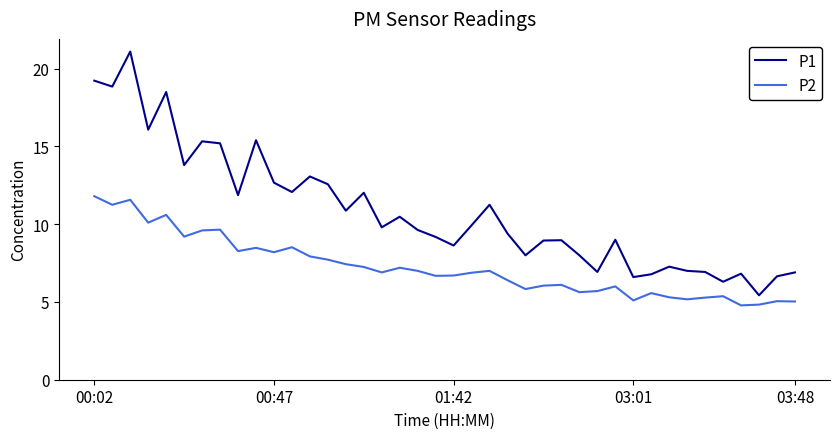

True or false: P1 and P2 intersect in this chart.

False